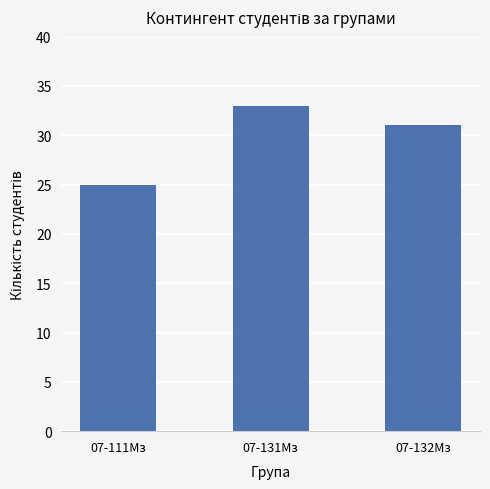

How many data points are less than 31?

1